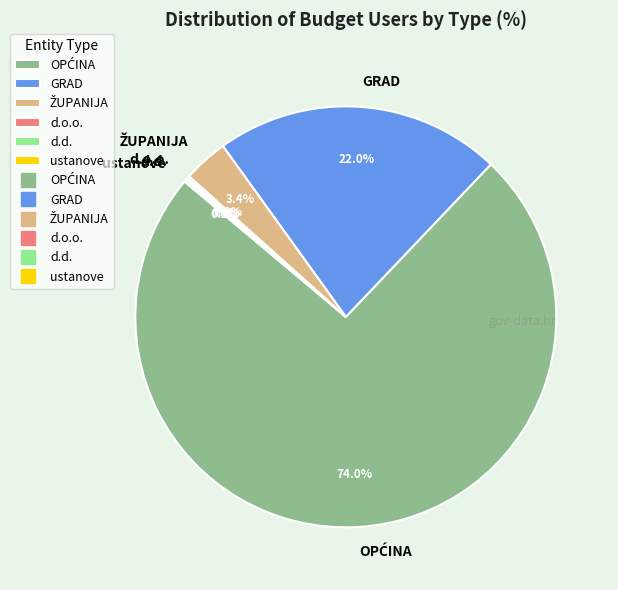

Is there any slice that represents more than half of the pie?

Yes